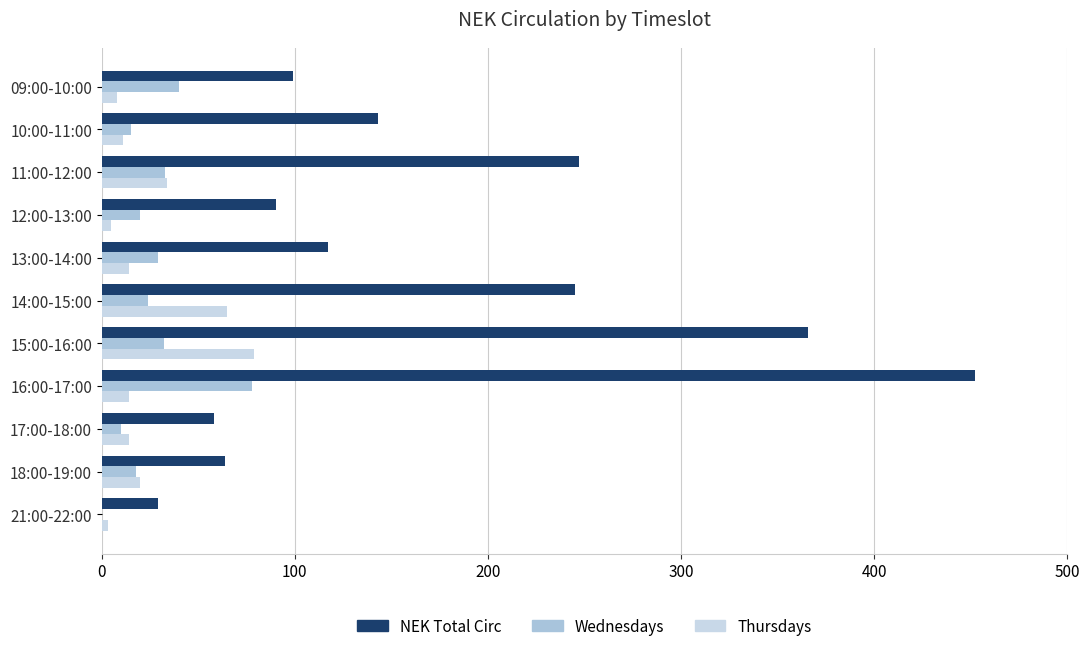

How many distinct data groups are displayed?

3